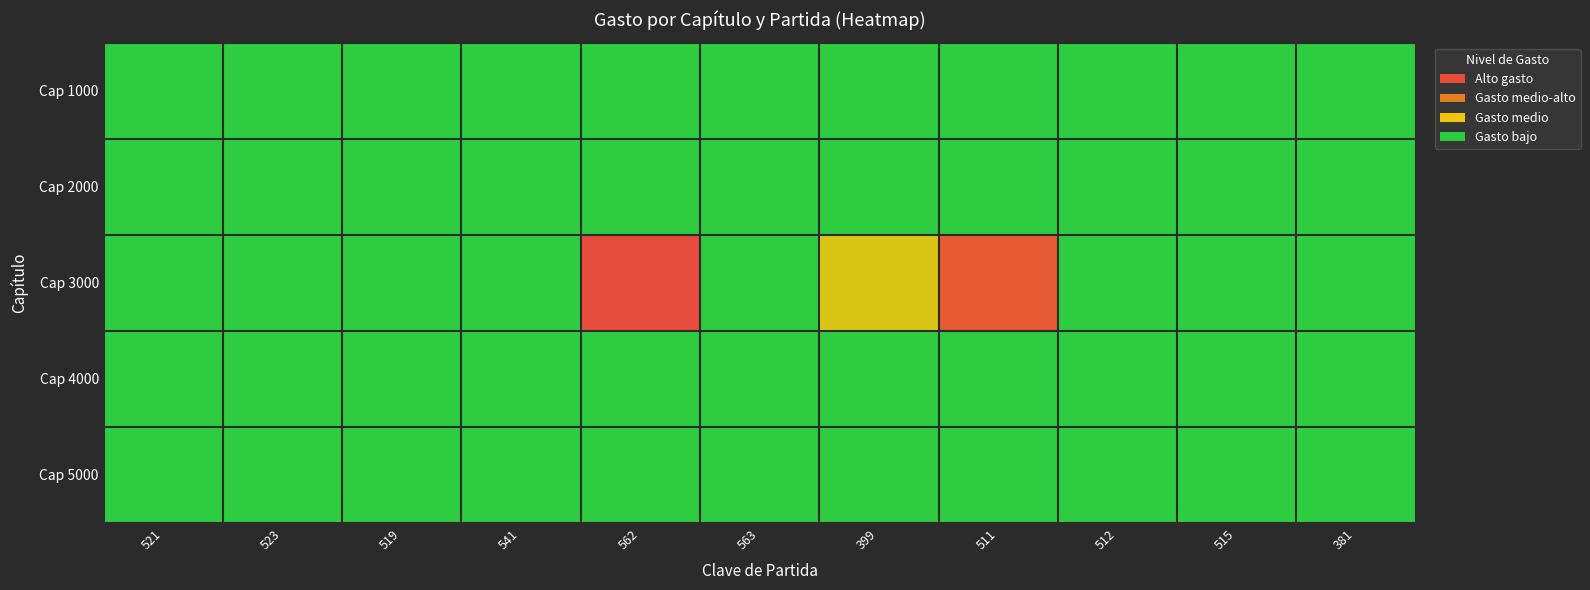

Which series has the largest range (max minus min)?

Cap 3000